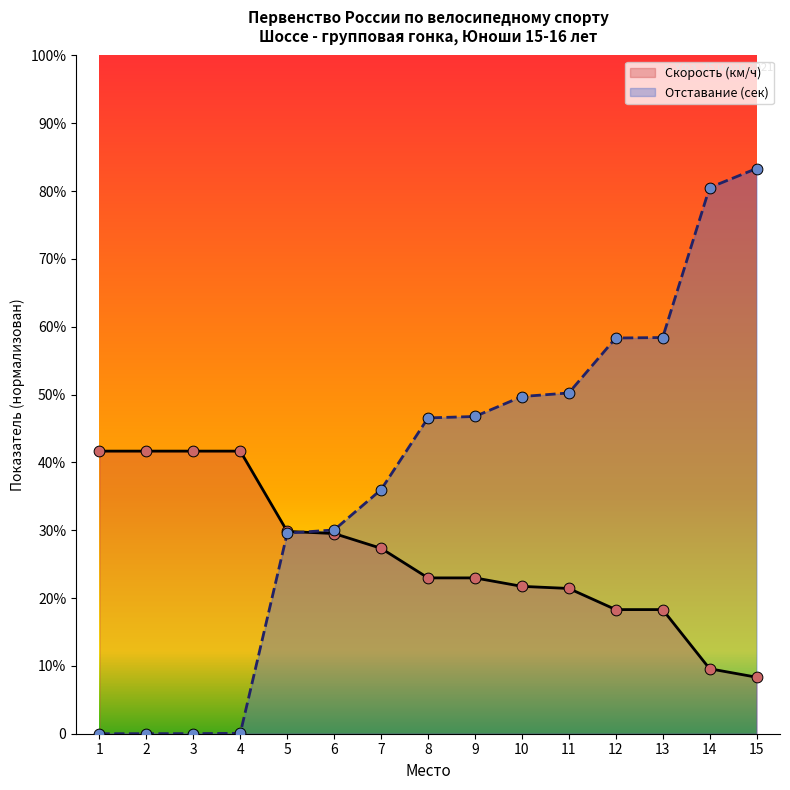

What are all the series names shown in the legend?

Скорость (км/ч), Отставание (сек)